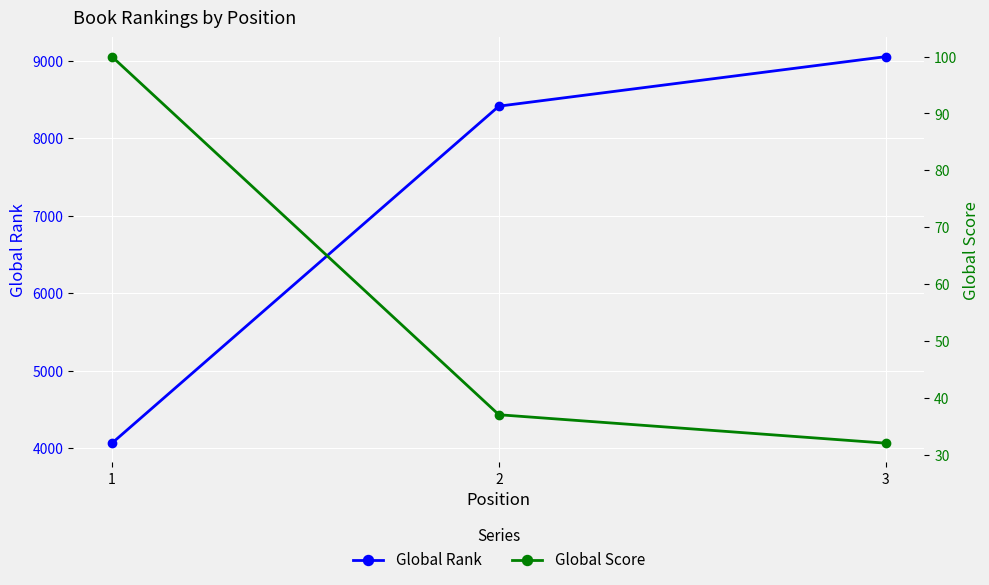

At which label does Global Score first exceed 37?

1